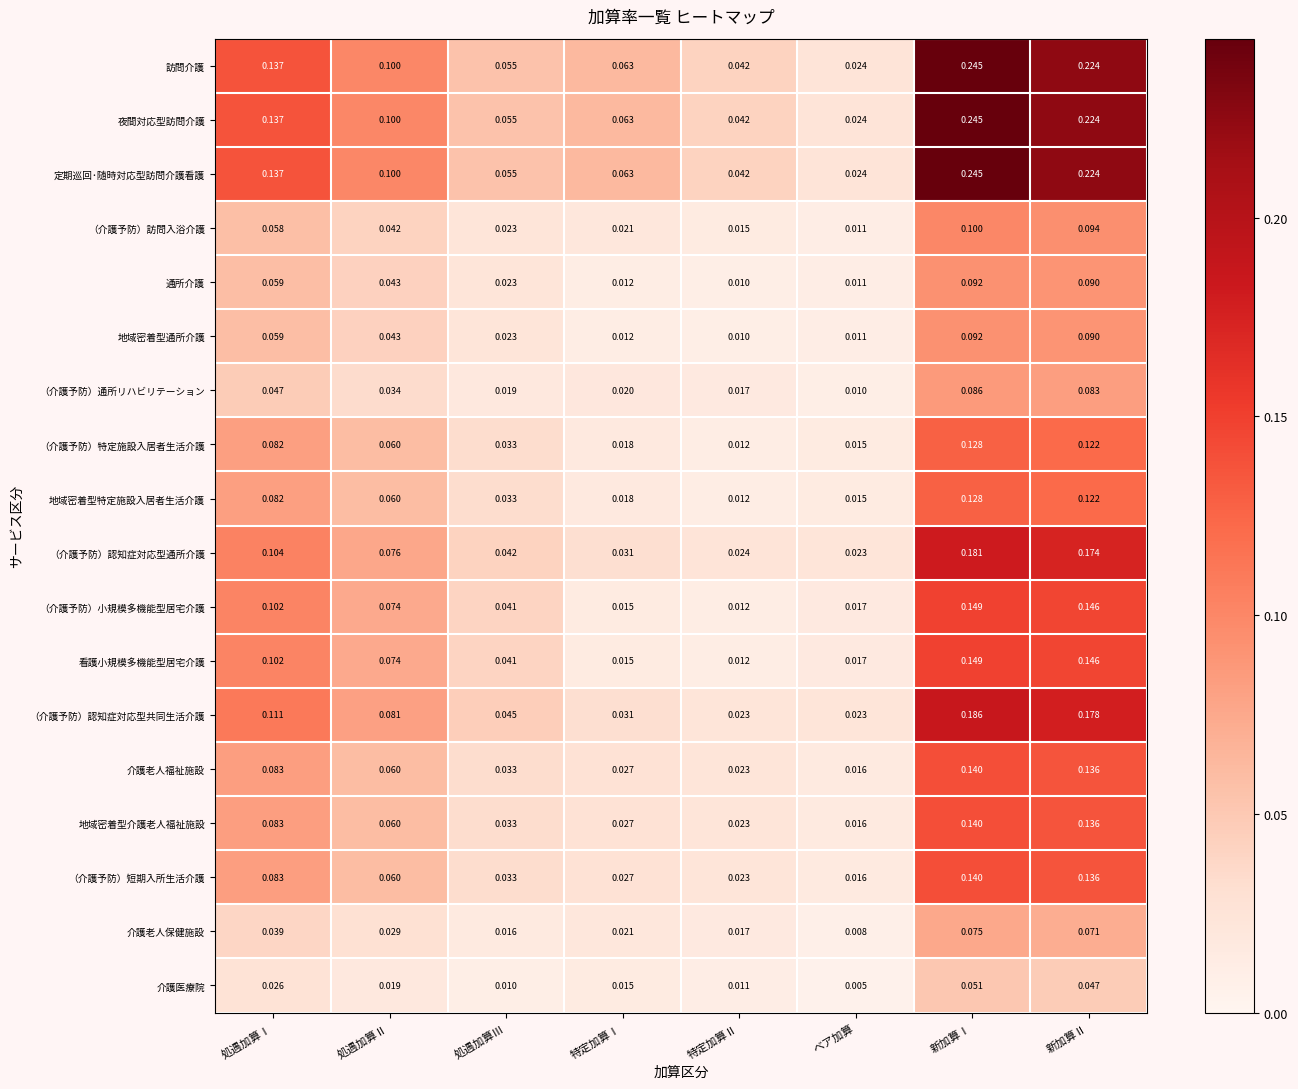

Rank the categories by 夜間対応型訪問介護 value from highest to lowest.

新加算Ⅰ, 新加算Ⅱ, 処遇加算Ⅰ, 処遇加算Ⅱ, 特定加算Ⅰ, 処遇加算Ⅲ, 特定加算Ⅱ, ベア加算